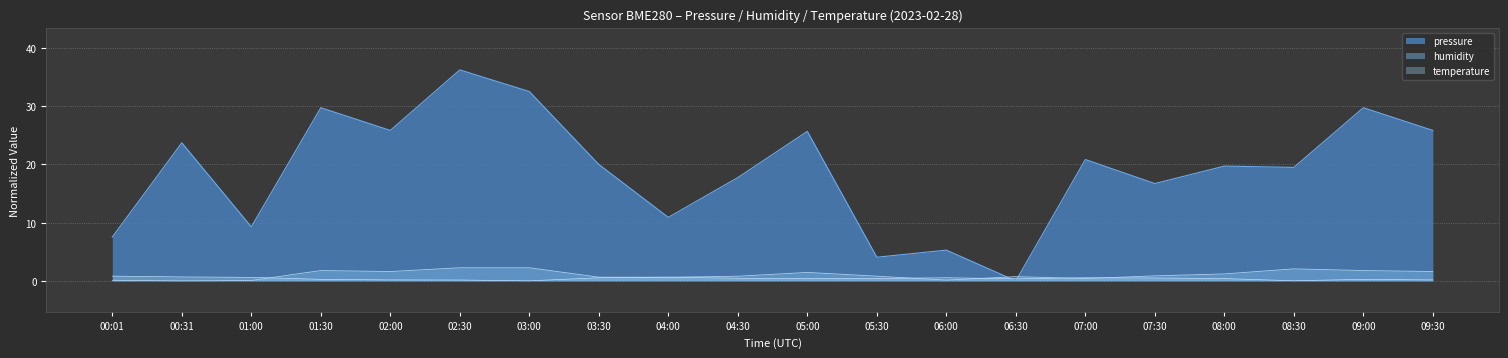

What is the sum of all temperature values?

7.8